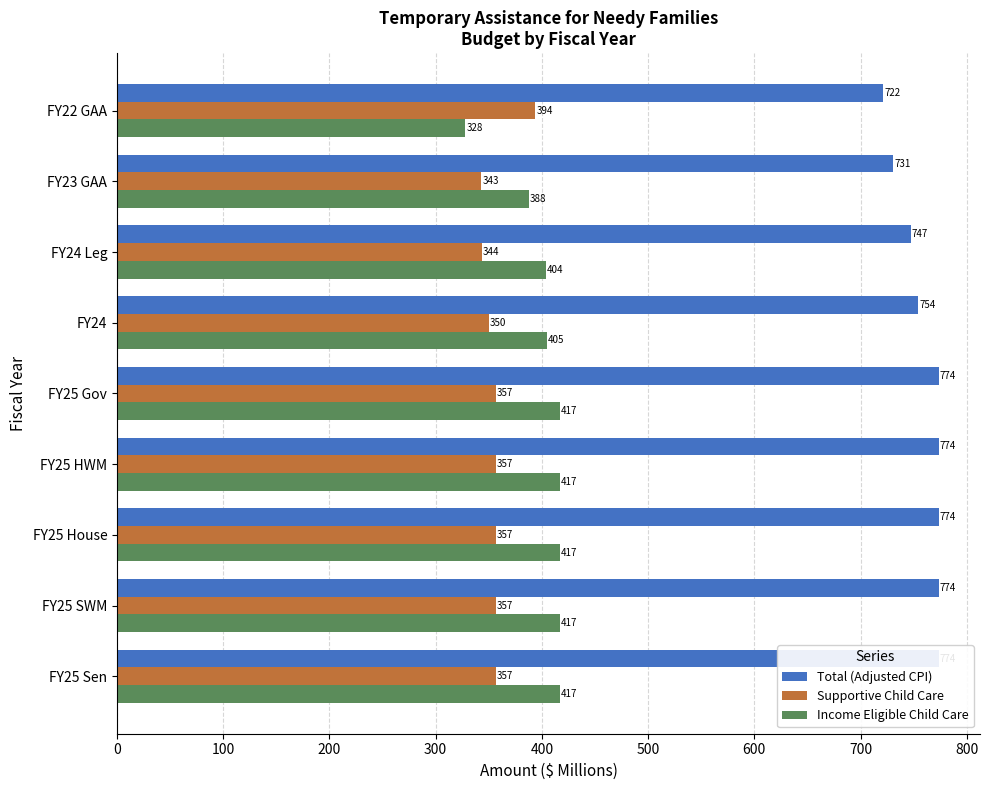

Which series has the largest range (max minus min)?

Income Eligible Child Care